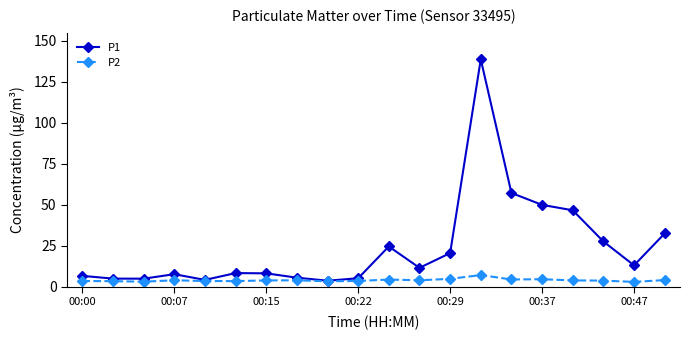

True or false: P2 has more than 1 interior local peaks.

True